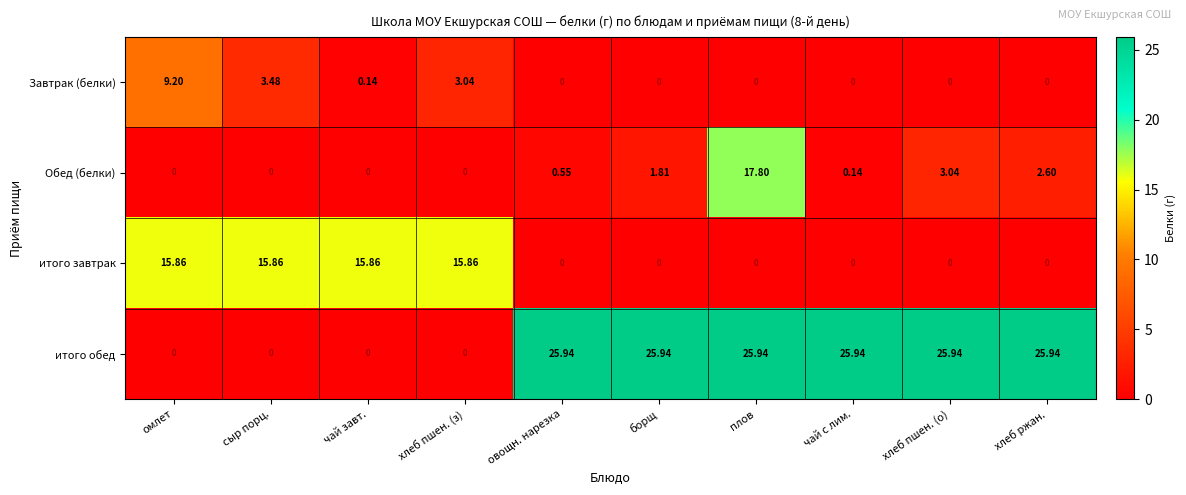

Where does the итого обед series first go above 25?

овощн. нарезка